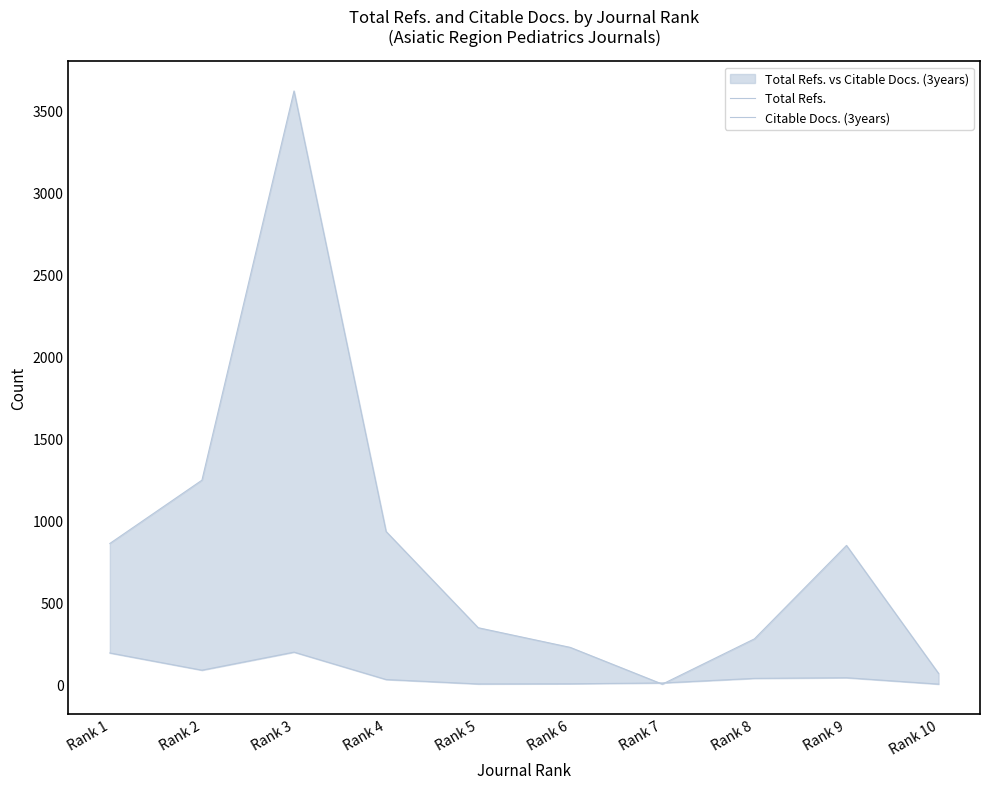

What is the value of the Citable Docs. (3years) point at the 1st from the left?

190